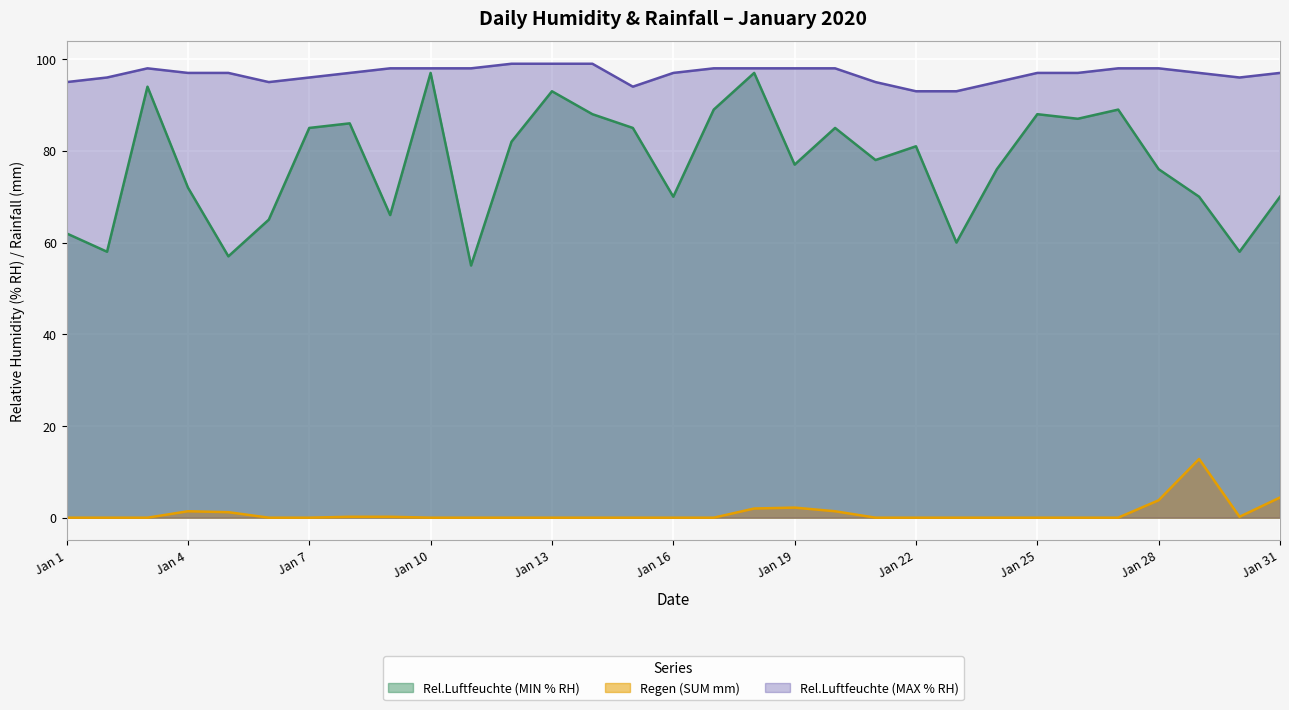

Does the chart display data point markers on the line(s)?

No